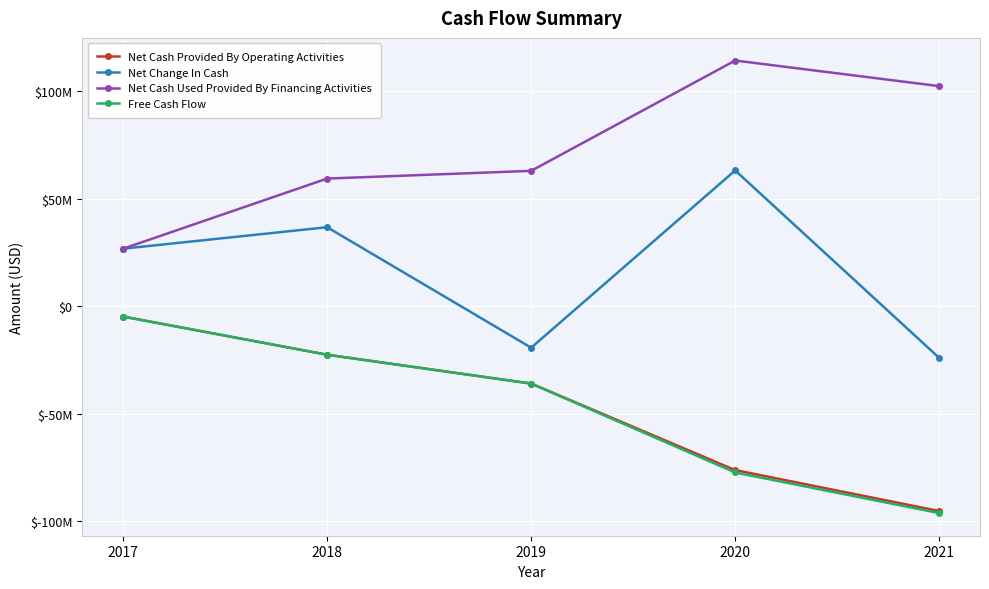

What are all the series names shown in the legend?

Net Cash Provided By Operating Activities, Net Change In Cash, Net Cash Used Provided By Financing Activities, Free Cash Flow